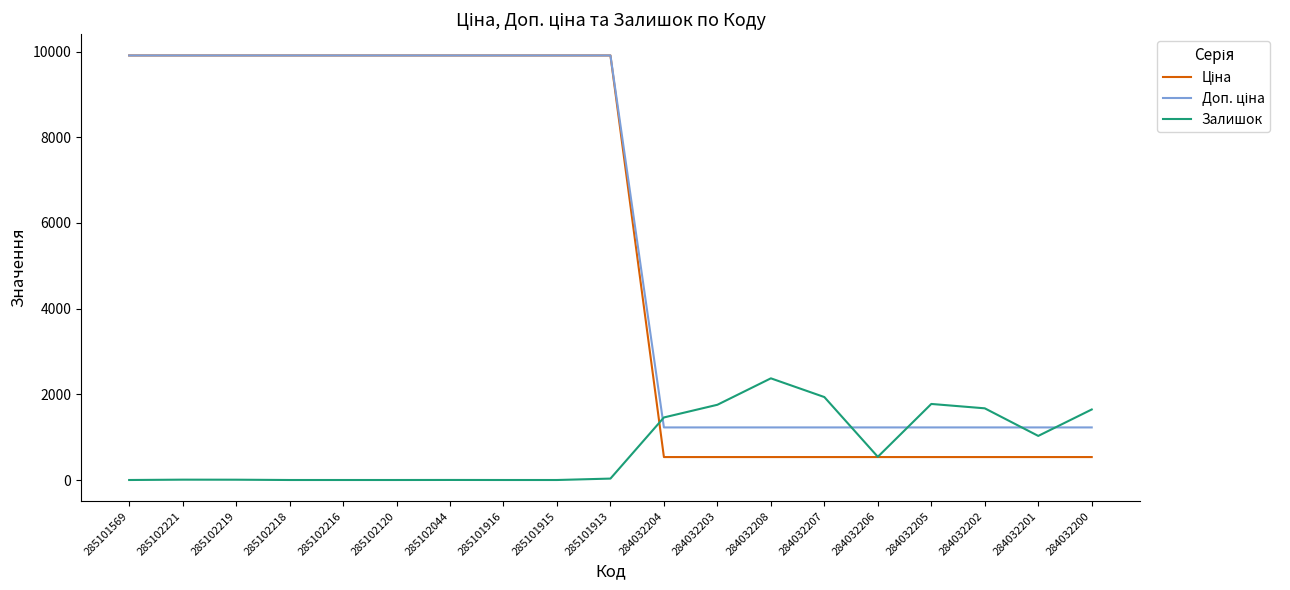

What is the greatest value displayed?

9908.5